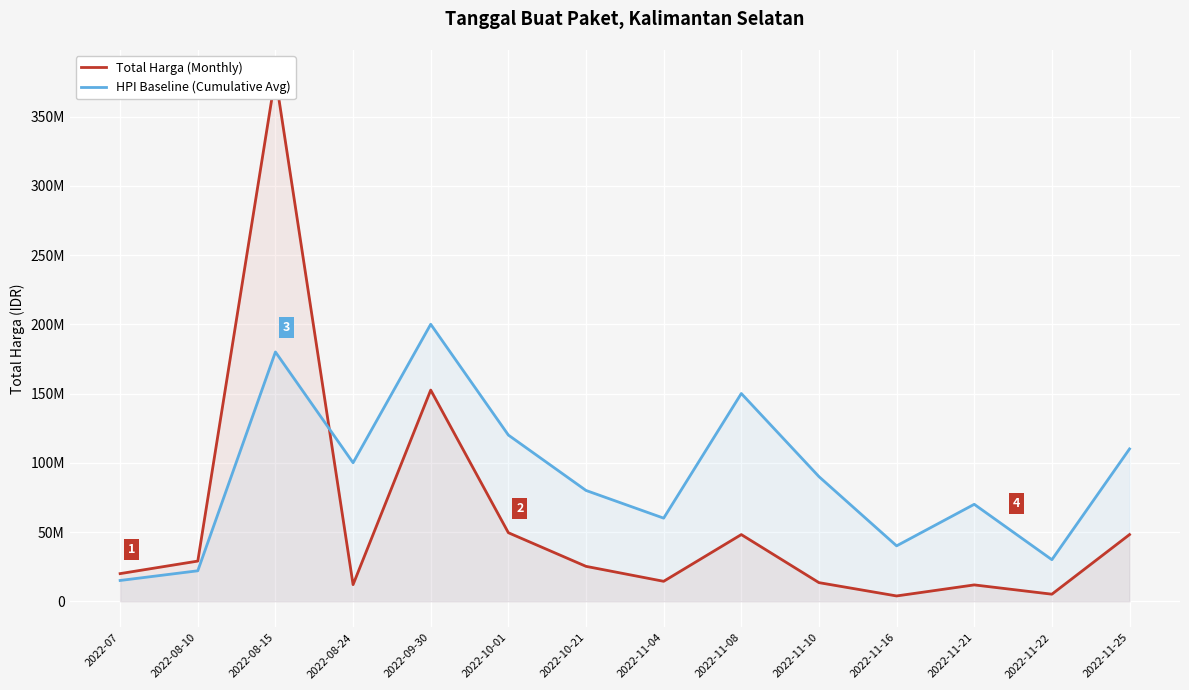

Where does the HPI Baseline (Cumulative Avg) series first go above 90000000?

2022-08-15